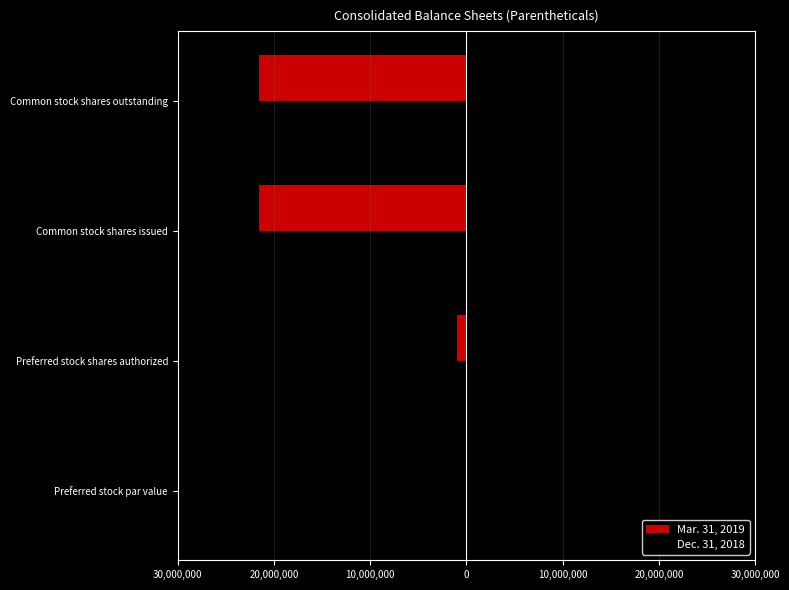

What are all the series names shown in the legend?

Mar. 31, 2019, Dec. 31, 2018